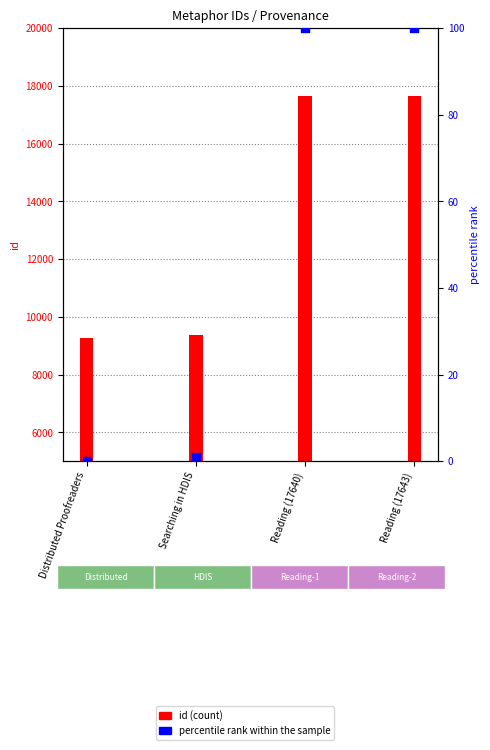

Which series has the largest total across all categories?

id